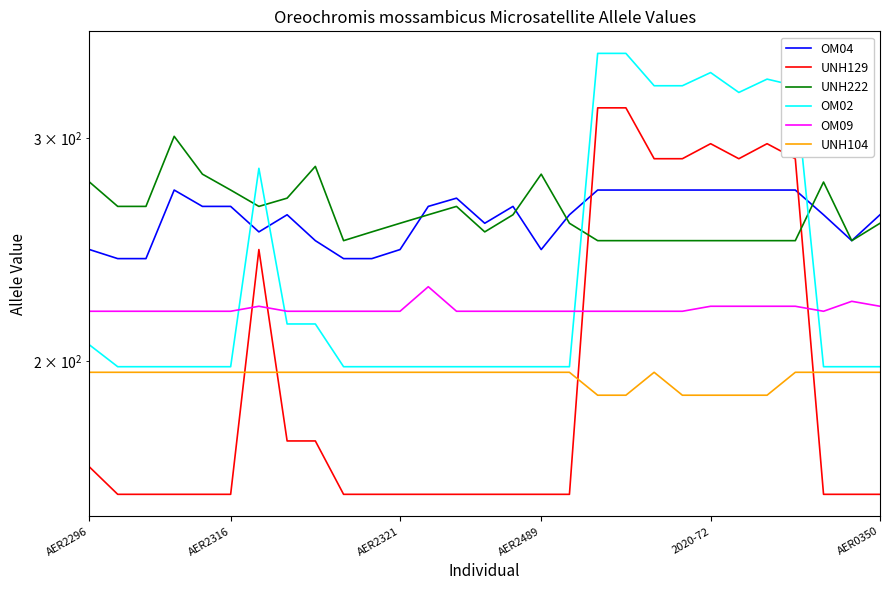

What is the value of the UNH222 point at the 12th from the left?

257